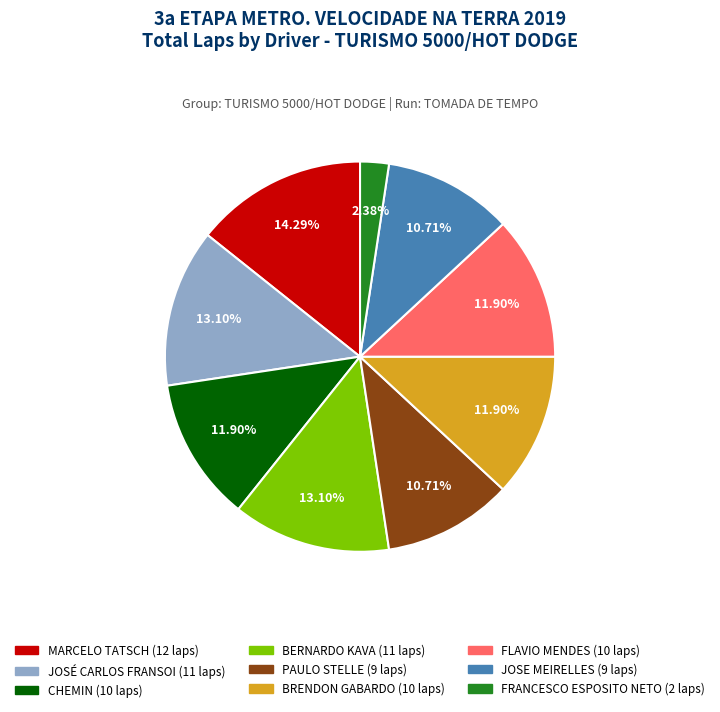

Does CHEMIN (10 laps) account for over 50% of the chart?

No